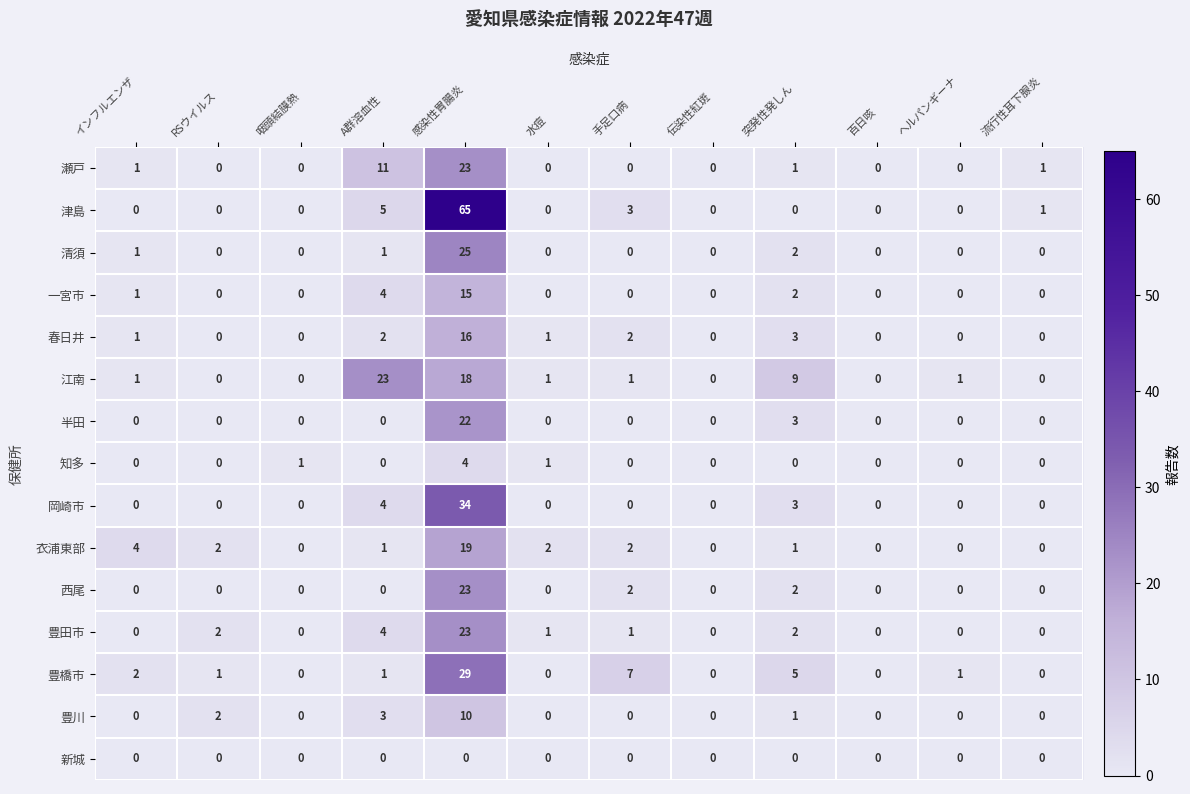

Is it true that 津島 equals 0 at 水痘?

True